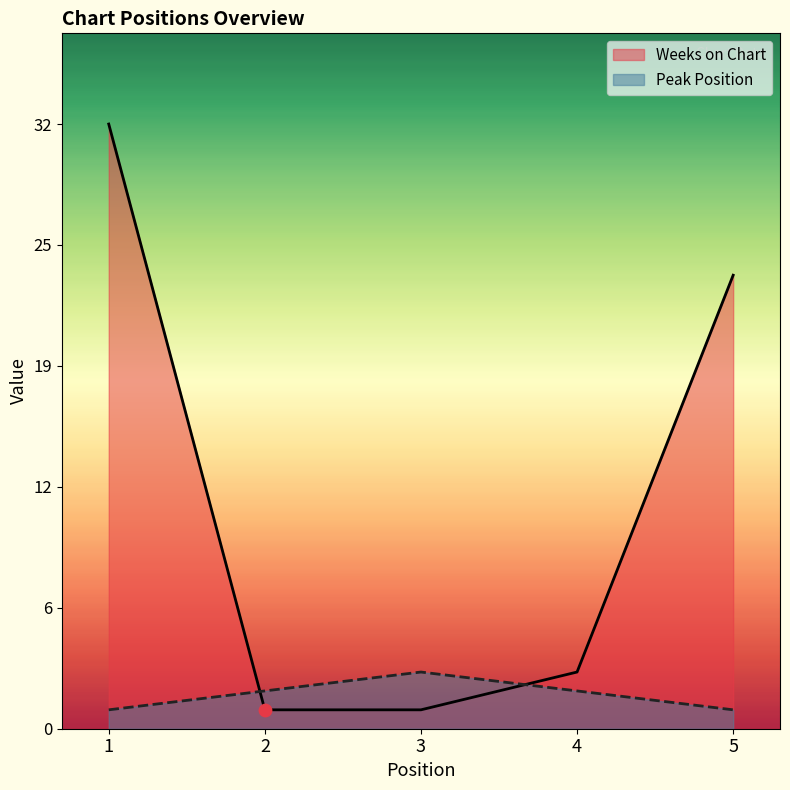

What is the total value across all series at 2?

3